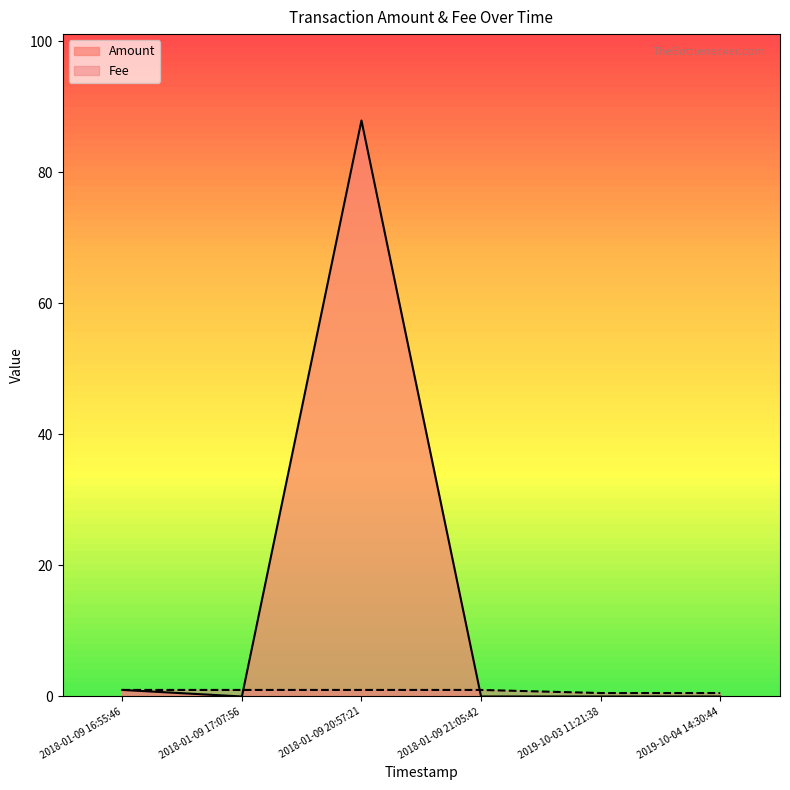

The Fee series shows 1.0 at 2018-01-09 17:07:56. True or false?

True